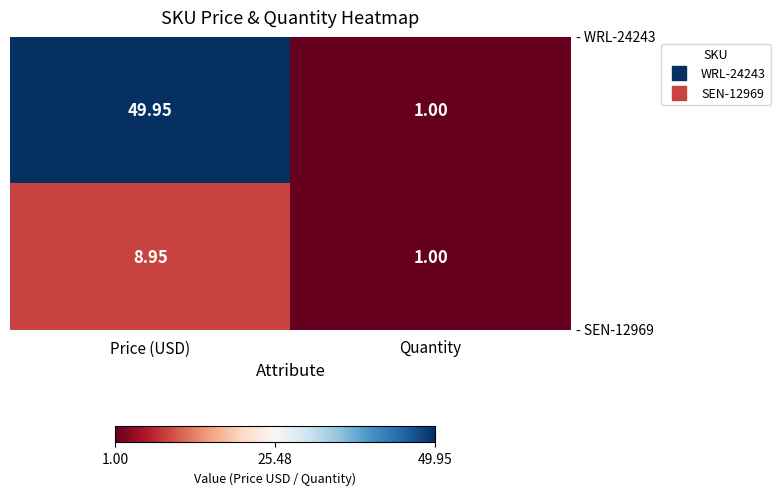

At which category is the sum across all series the highest?

Price (USD)